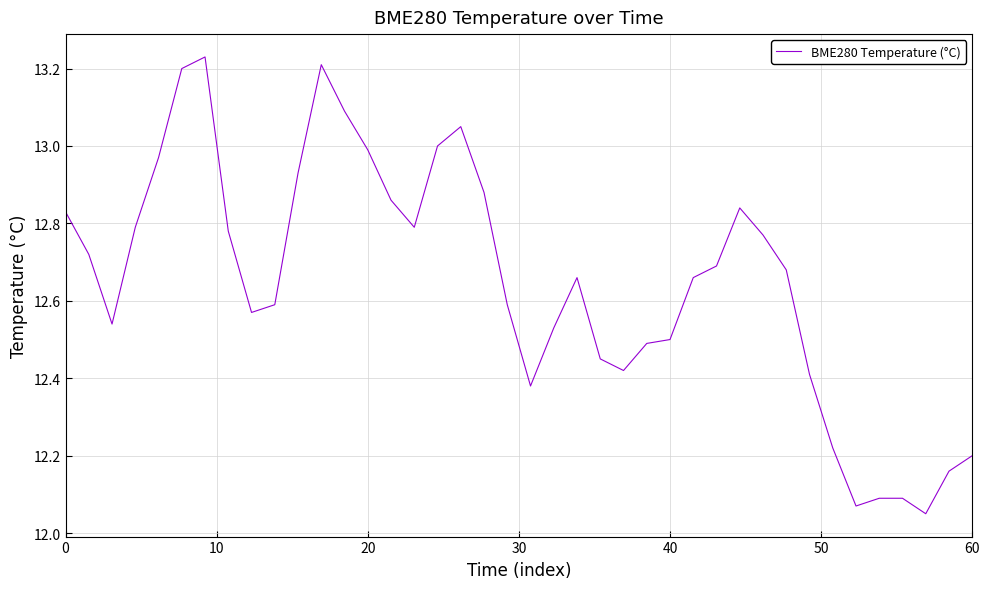

Does the chart have visible grid lines?

Yes